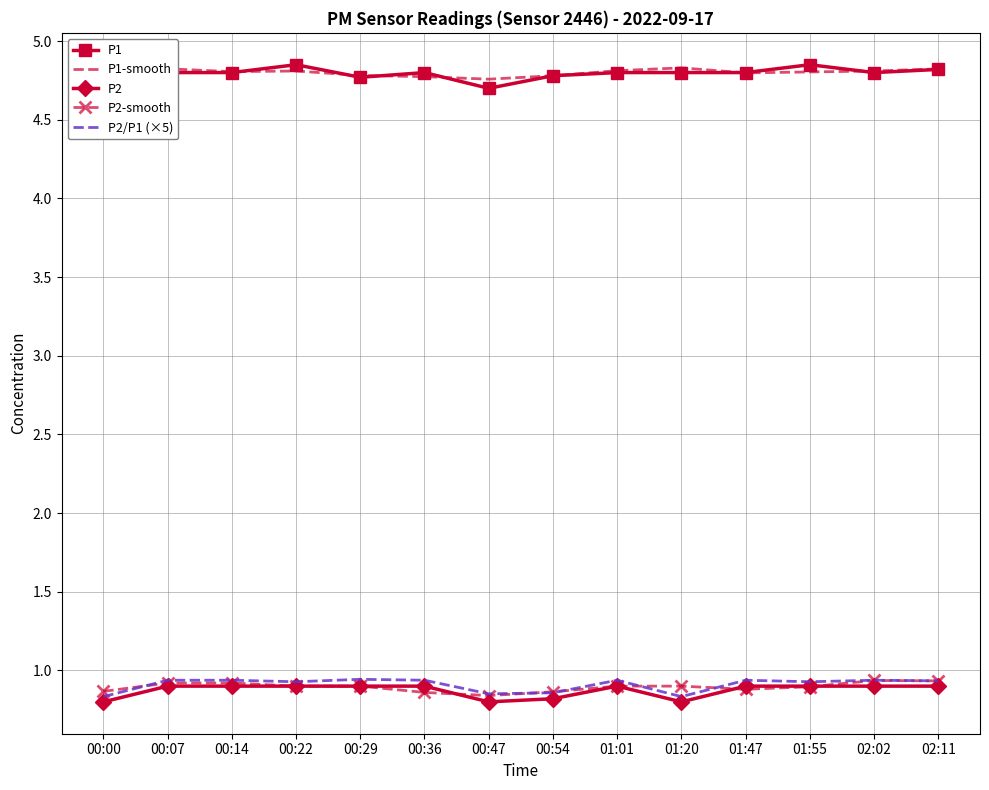

What is the difference between the highest and lowest values at 00:00?

4.0